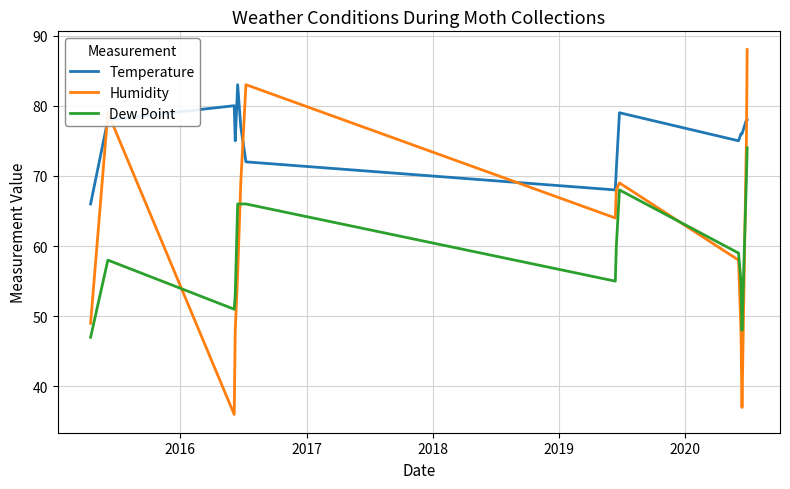

Which series has the widest spread of values?

Humidity